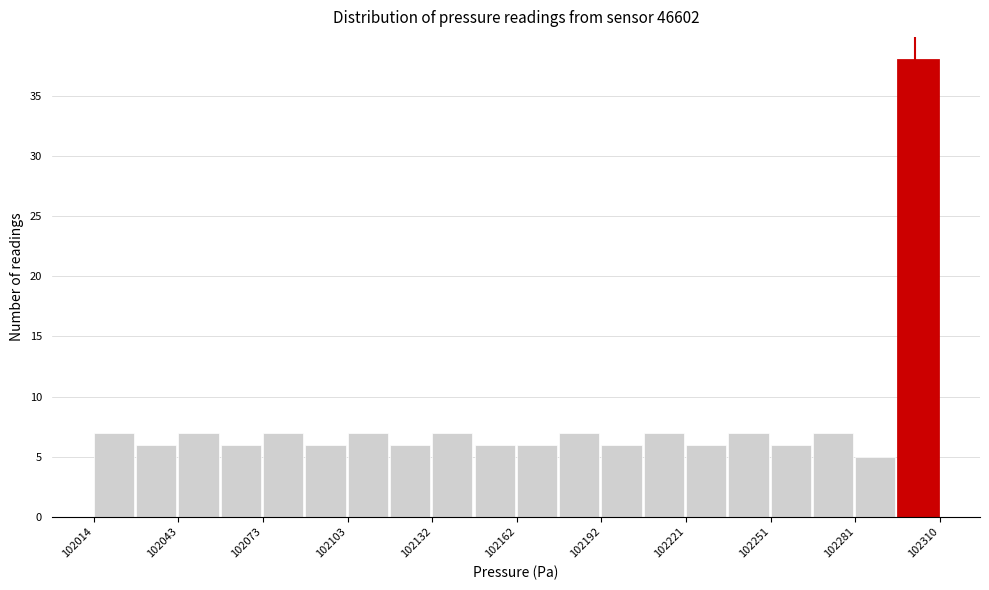

Read against the x-axis, roughly where is the centre of the tallest bar?

102305